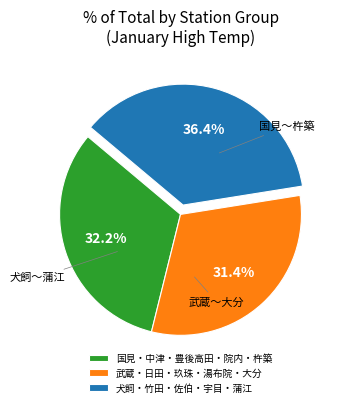

How many segments does this pie chart have?

3